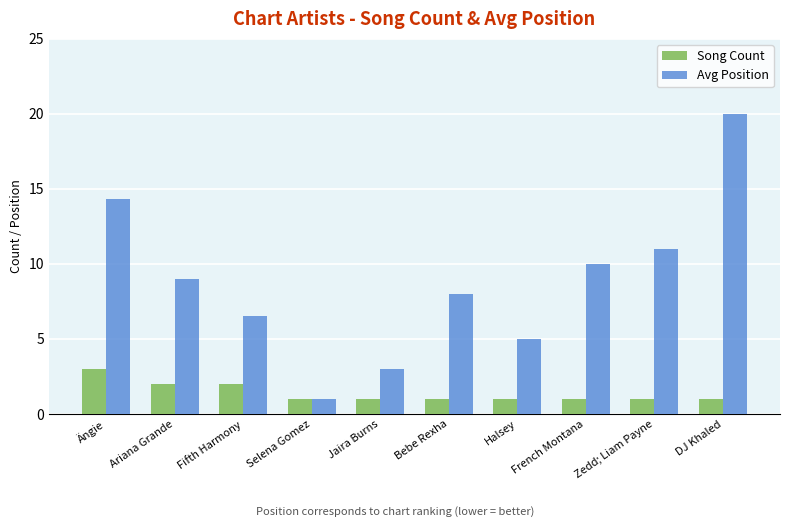

What is the value of the Avg Position bar at the 8th from the left?

10.0